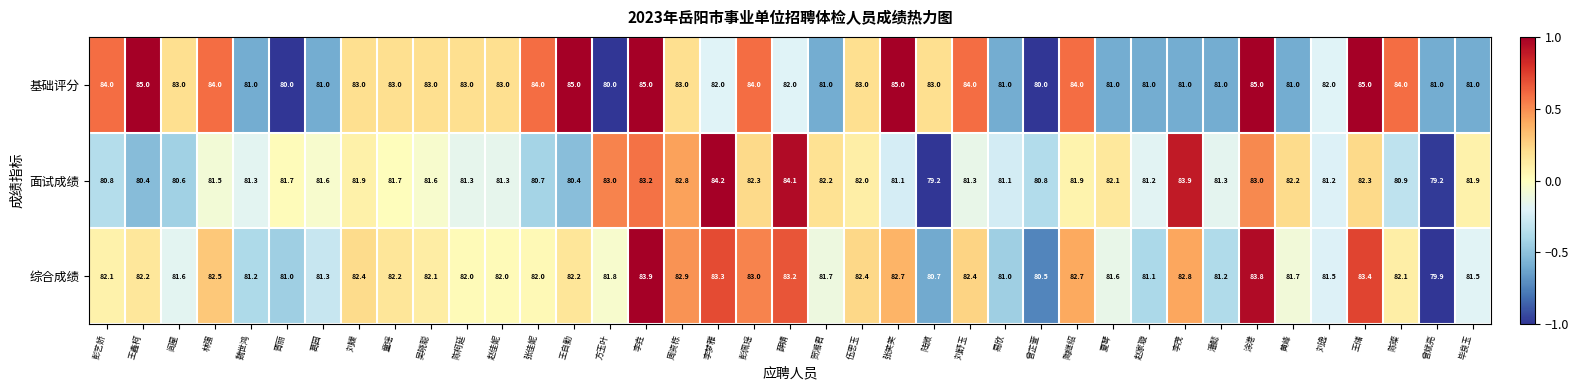

Which category has the highest value in the 面试成绩 series?

李梦雅